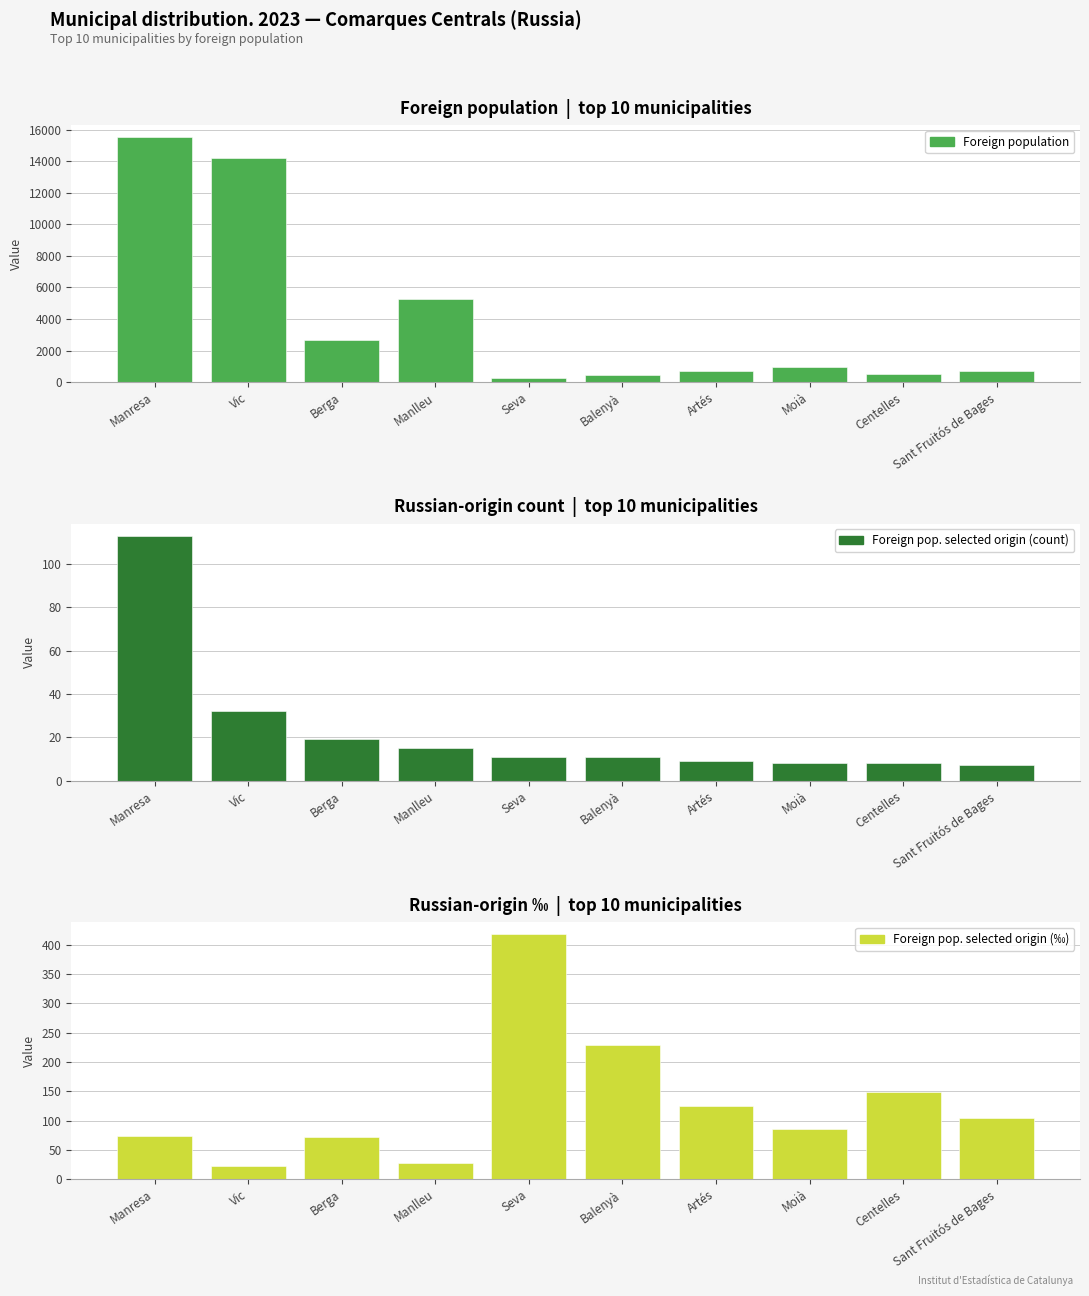

What is the label of the 2nd bar from the right?

Centelles